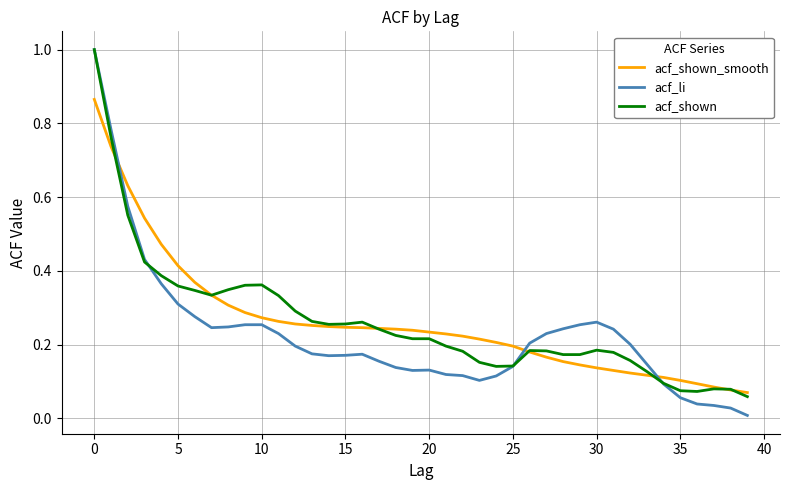

Does the chart have visible grid lines?

Yes